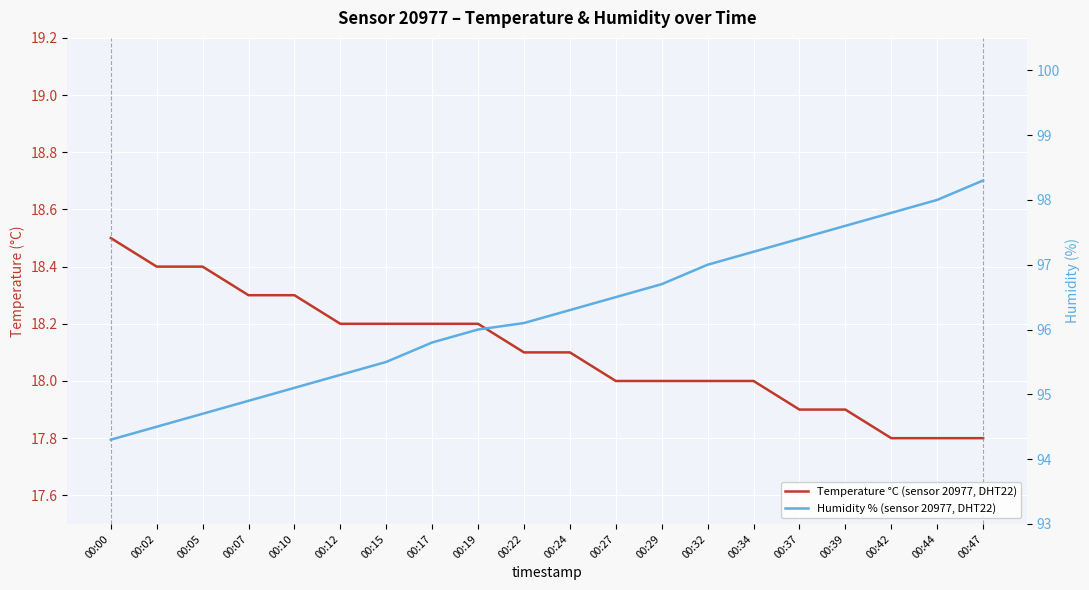

Reading right to left, extract all data points from this chart.

Temperature °C (sensor 20977, DHT22): 00:47=17.8	00:44=17.8	00:42=17.8	00:39=17.9	00:37=17.9	00:34=18.0	00:32=18.0	00:29=18.0	00:27=18.0	00:24=18.1	00:22=18.1	00:19=18.2	00:17=18.2	00:15=18.2	00:12=18.2	00:10=18.3	00:07=18.3	00:05=18.4	00:02=18.4	00:00=18.5
Humidity % (sensor 20977, DHT22): 00:47=98.3	00:44=98.0	00:42=97.8	00:39=97.6	00:37=97.4	00:34=97.2	00:32=97.0	00:29=96.7	00:27=96.5	00:24=96.3	00:22=96.1	00:19=96.0	00:17=95.8	00:15=95.5	00:12=95.3	00:10=95.1	00:07=94.9	00:05=94.7	00:02=94.5	00:00=94.3